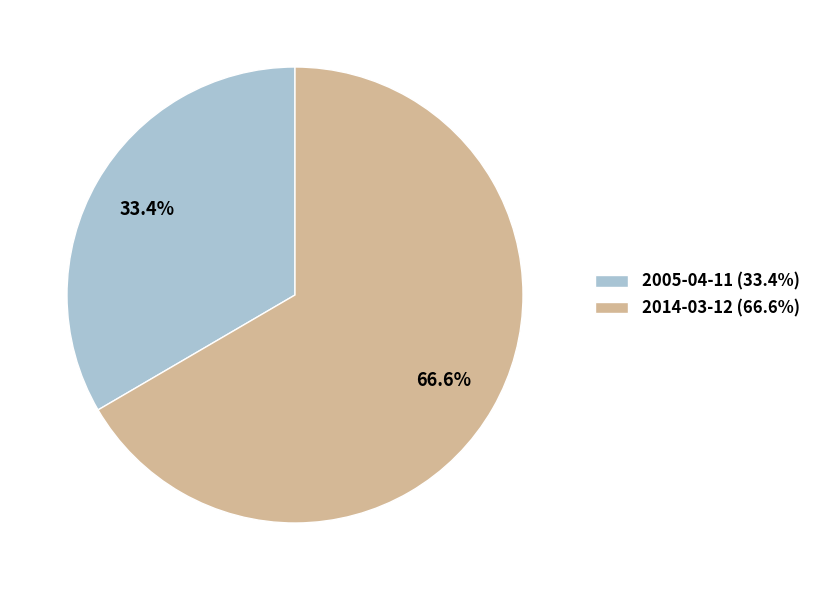

Is it true that 2014-03-12 is 53% of the pie?

False